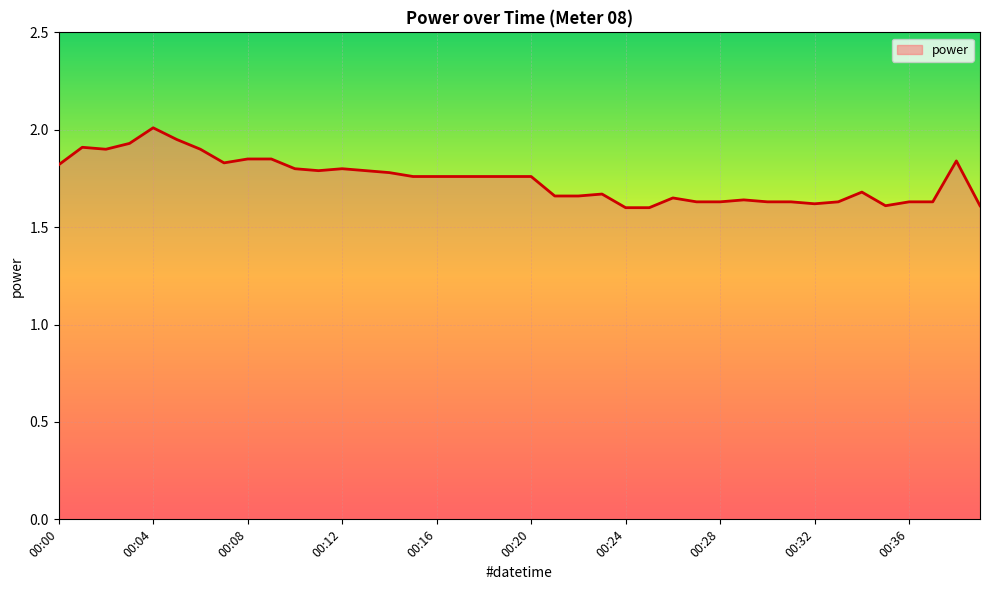

How many lines are shown in the chart?

1